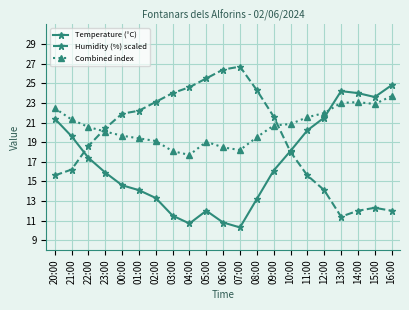

At which label does Temperature (°C) reach its minimum?

07:00